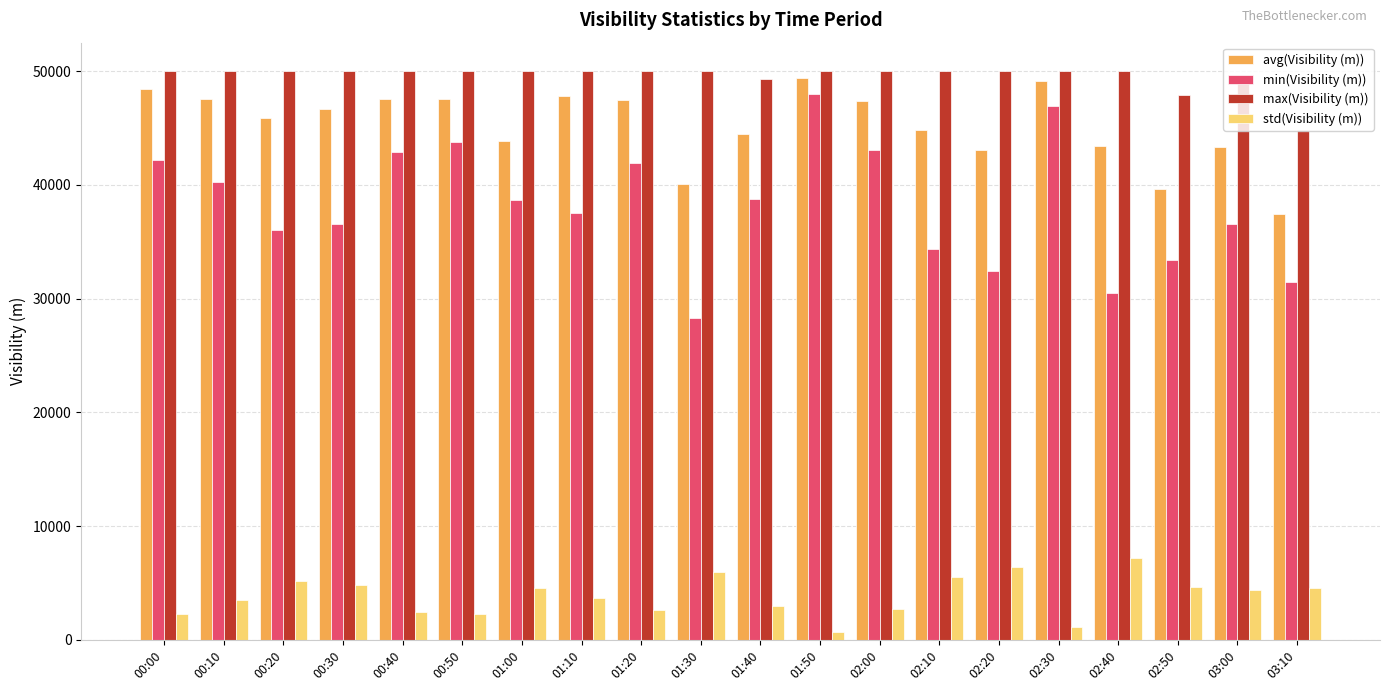

The value of min(Visibility (m)) at 01:10 is 37570. True or false?

True